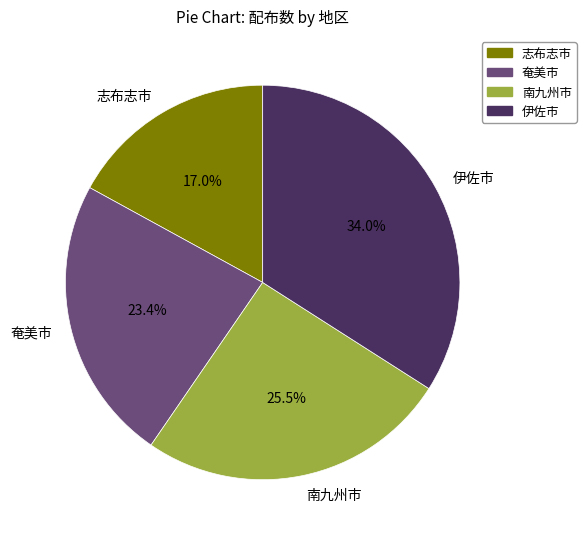

Is the sum of 南九州市 and 奄美市 greater than half?

No